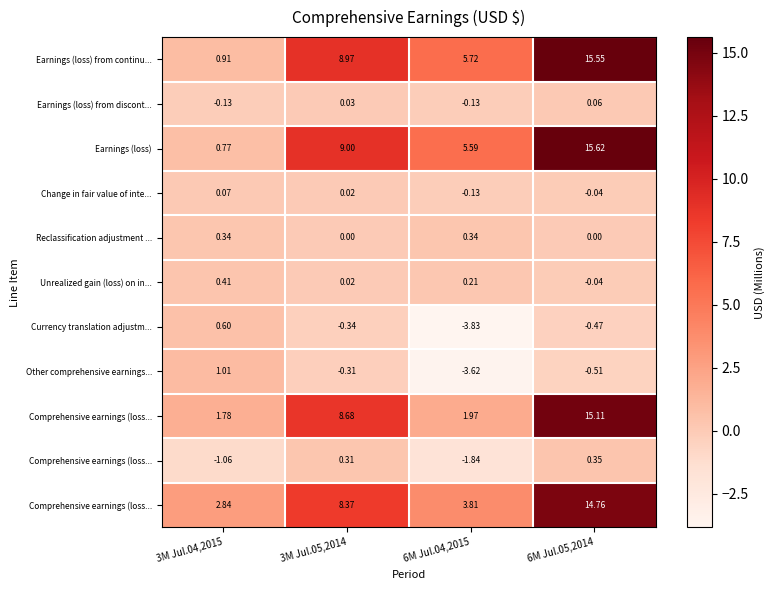

What is the greatest value displayed?

15.6